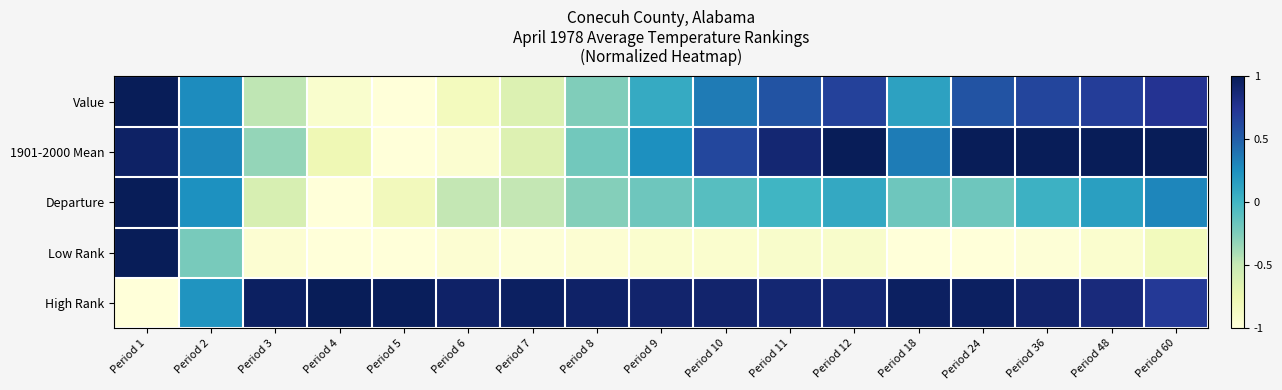

Reading left to right, list all the values displayed in this chart.

Value: Period 1=1.0	Period 2=0.3	Period 3=-0.5	Period 4=-0.9	Period 5=-1.0	Period 6=-0.8	Period 7=-0.6	Period 8=-0.3	Period 9=0.1	Period 10=0.4	Period 11=0.6	Period 12=0.7	Period 18=0.1	Period 24=0.6	Period 36=0.6	Period 48=0.7	Period 60=0.8
1901-2000 Mean: Period 1=0.9	Period 2=0.3	Period 3=-0.3	Period 4=-0.8	Period 5=-1.0	Period 6=-0.9	Period 7=-0.6	Period 8=-0.2	Period 9=0.3	Period 10=0.6	Period 11=0.9	Period 12=1.0	Period 18=0.3	Period 24=1.0	Period 36=1.0	Period 48=1.0	Period 60=1.0
Departure: Period 1=1.0	Period 2=0.2	Period 3=-0.6	Period 4=-1.0	Period 5=-0.8	Period 6=-0.5	Period 7=-0.5	Period 8=-0.3	Period 9=-0.2	Period 10=-0.1	Period 11=0.0	Period 12=0.1	Period 18=-0.2	Period 24=-0.2	Period 36=0.0	Period 48=0.2	Period 60=0.3
Low Rank: Period 1=1.0	Period 2=-0.2	Period 3=-1.0	Period 4=-1.0	Period 5=-1.0	Period 6=-1.0	Period 7=-1.0	Period 8=-1.0	Period 9=-0.9	Period 10=-0.9	Period 11=-0.9	Period 12=-0.9	Period 18=-1.0	Period 24=-1.0	Period 36=-1.0	Period 48=-0.9	Period 60=-0.8
High Rank: Period 1=-1.0	Period 2=0.2	Period 3=1.0	Period 4=1.0	Period 5=1.0	Period 6=0.9	Period 7=1.0	Period 8=0.9	Period 9=0.9	Period 10=0.9	Period 11=0.9	Period 12=0.9	Period 18=1.0	Period 24=1.0	Period 36=0.9	Period 48=0.8	Period 60=0.7